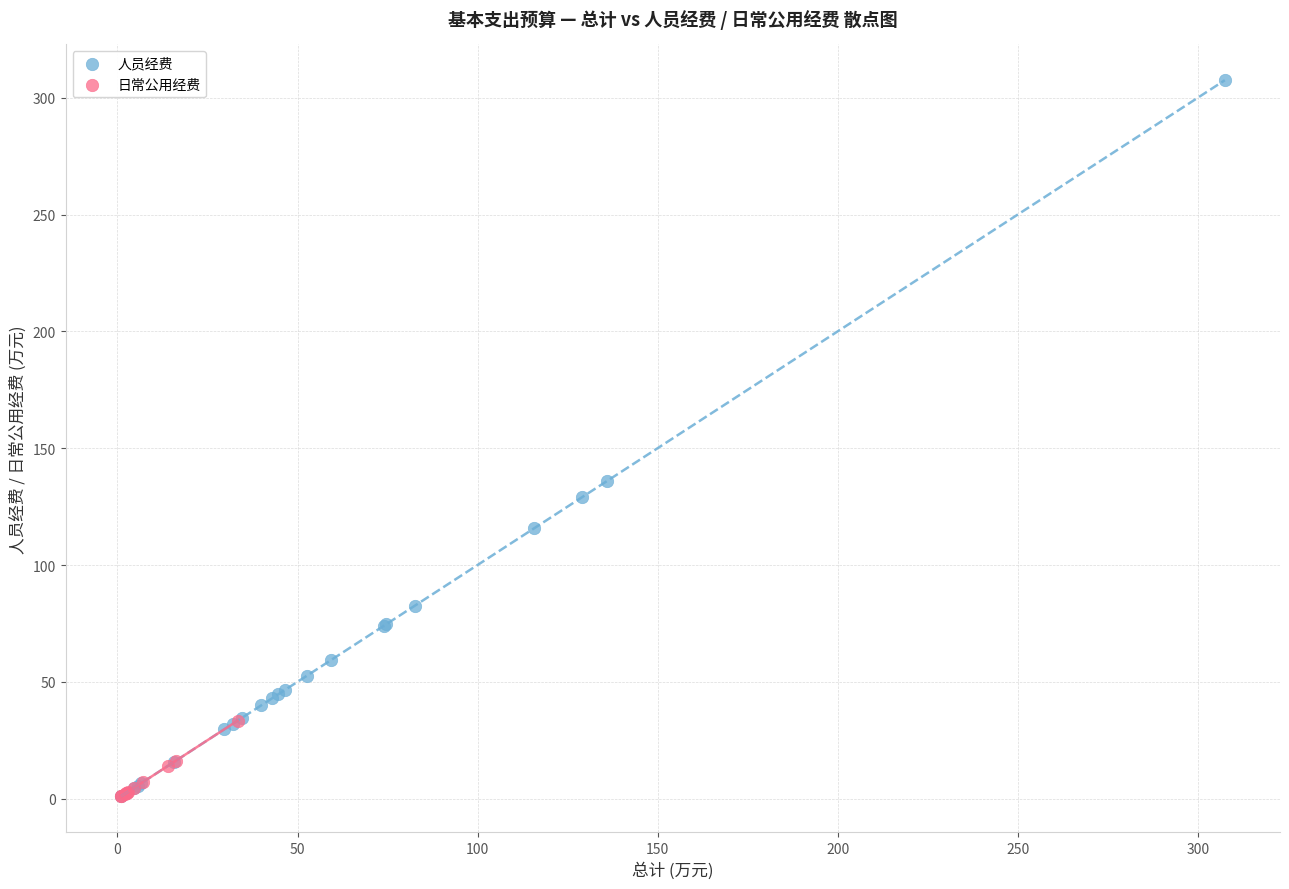

Which series contains the highest Y value?

人员经费